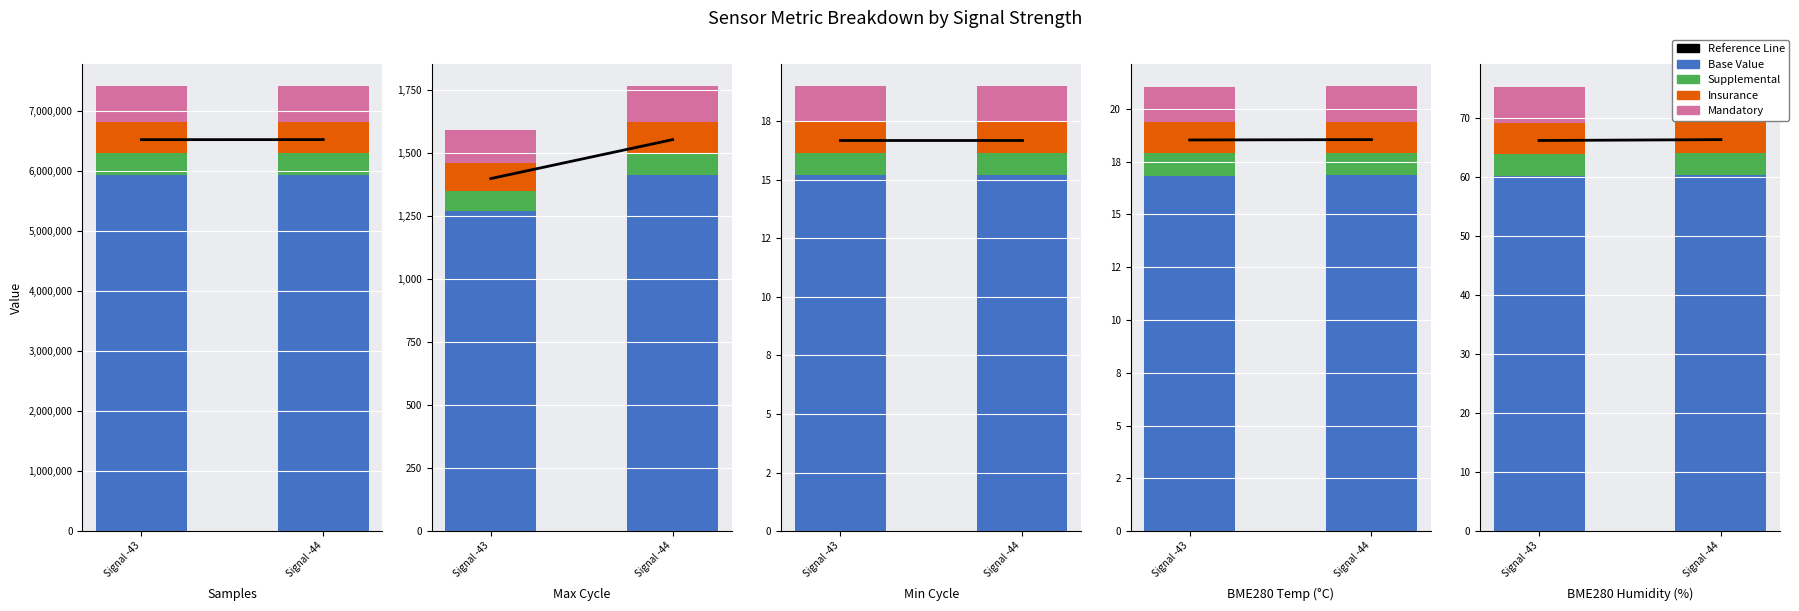

Are the bars horizontal?

No